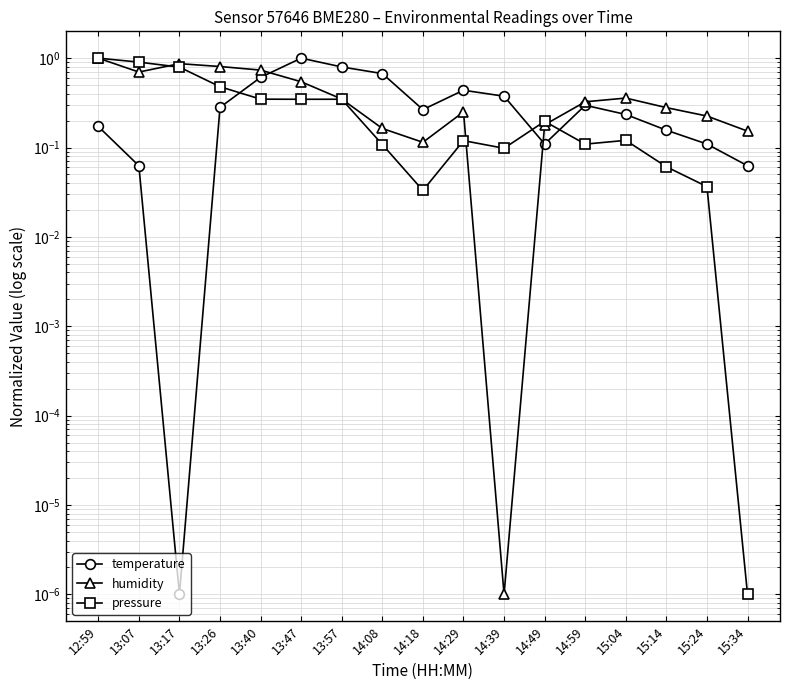

What is the difference between the maximum and minimum values in the pressure series?

1.0